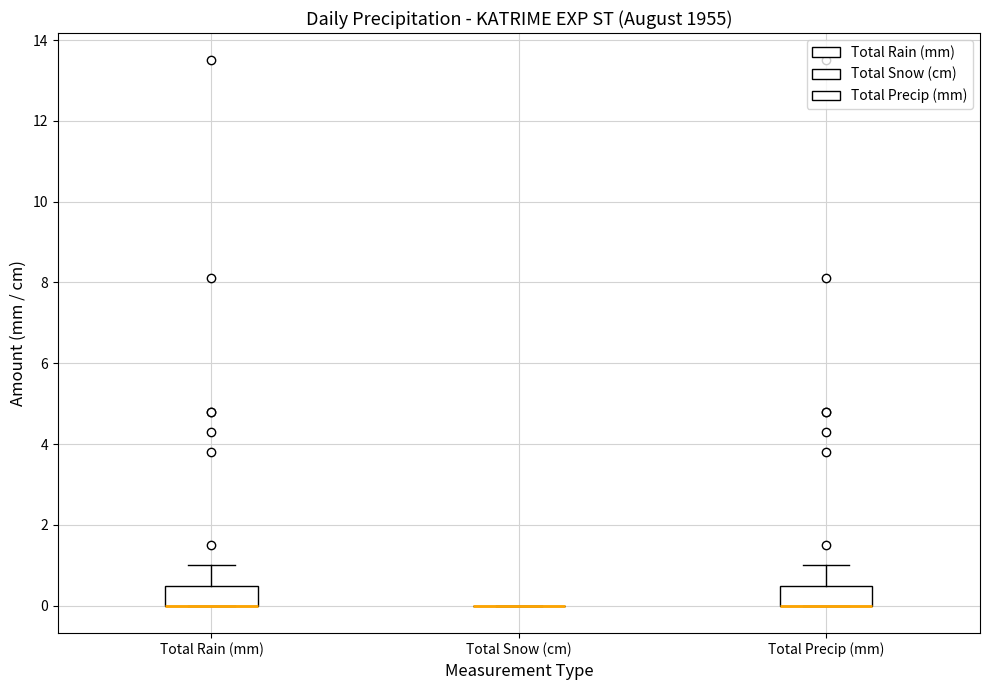

Reading left to right, read every box against the y-axis: the position of its median line, the range the box covers, and the ends of its whiskers. The values are not printed on the chart, so give them approximately, as read against the axis.

Total Rain (mm): median 0.0 (drawn on the box's lower edge), box 0.0 to 0.6, whiskers 0.0 to 1.0
Total Snow (cm): box collapsed to a line at 0.0, whiskers 0.0 to 0.0
Total Precip (mm): median 0.0 (drawn on the box's lower edge), box 0.0 to 0.6, whiskers 0.0 to 1.0